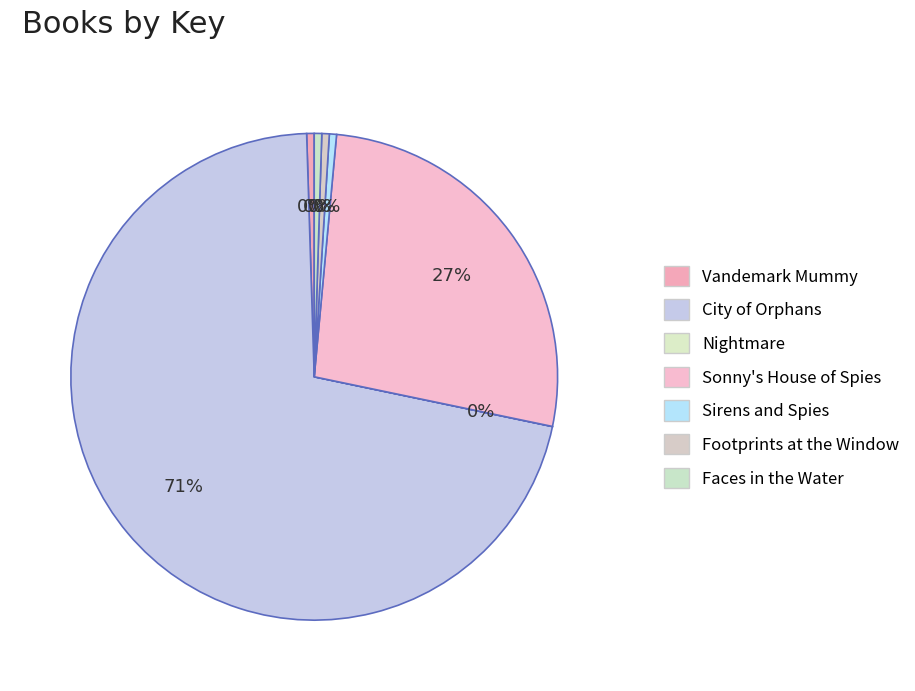

Combined, do Sirens and Spies and Nightmare account for over 50%?

No